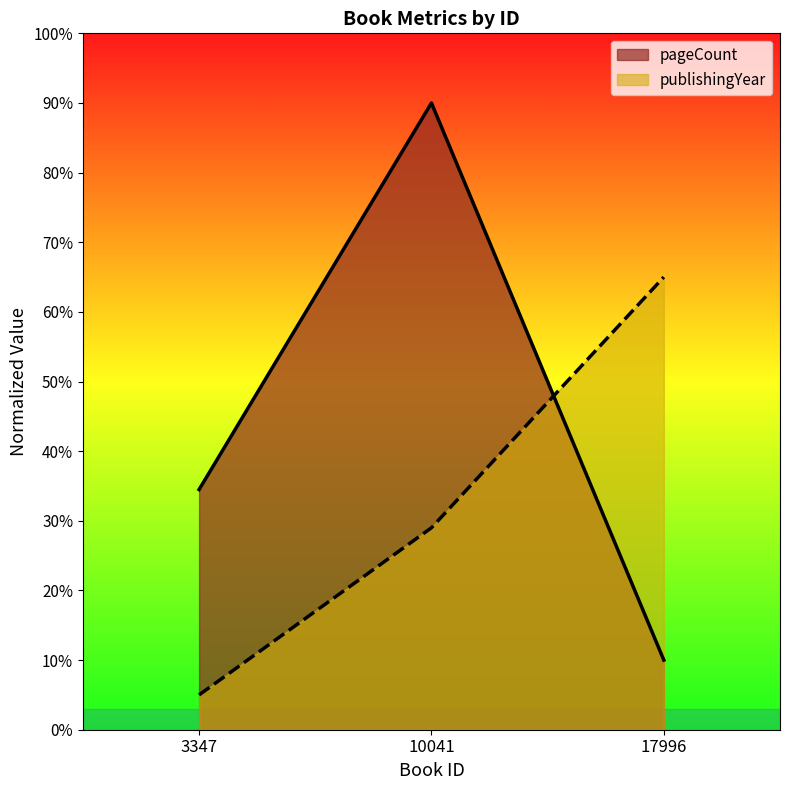

How many values in the publishingYear series are below 29?

1